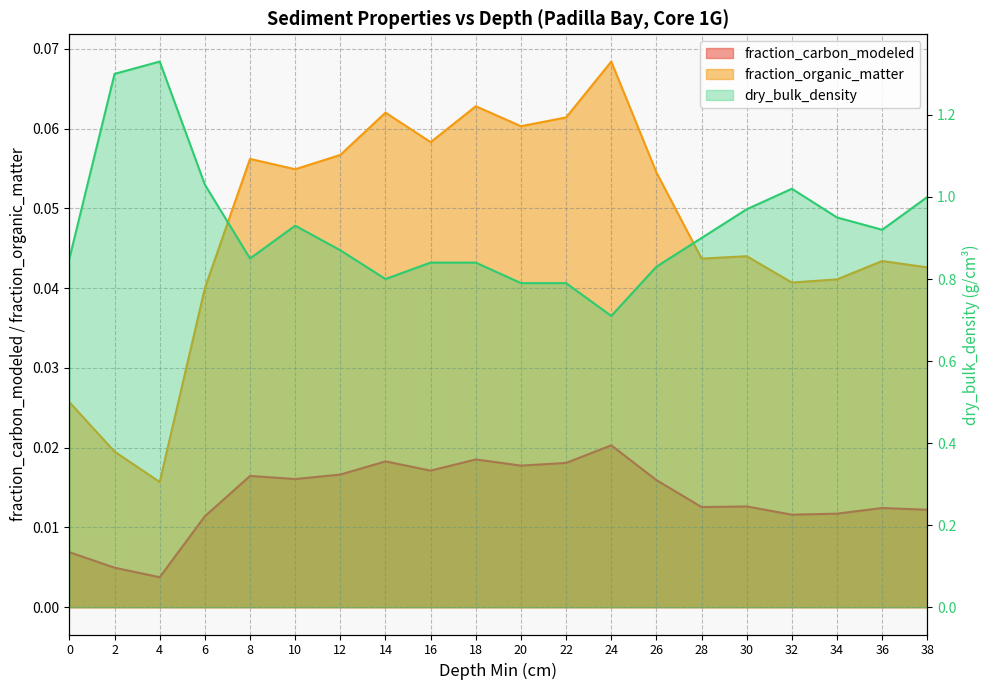

What is the sum of the dry_bulk_density values at 36 and 16?

1.8